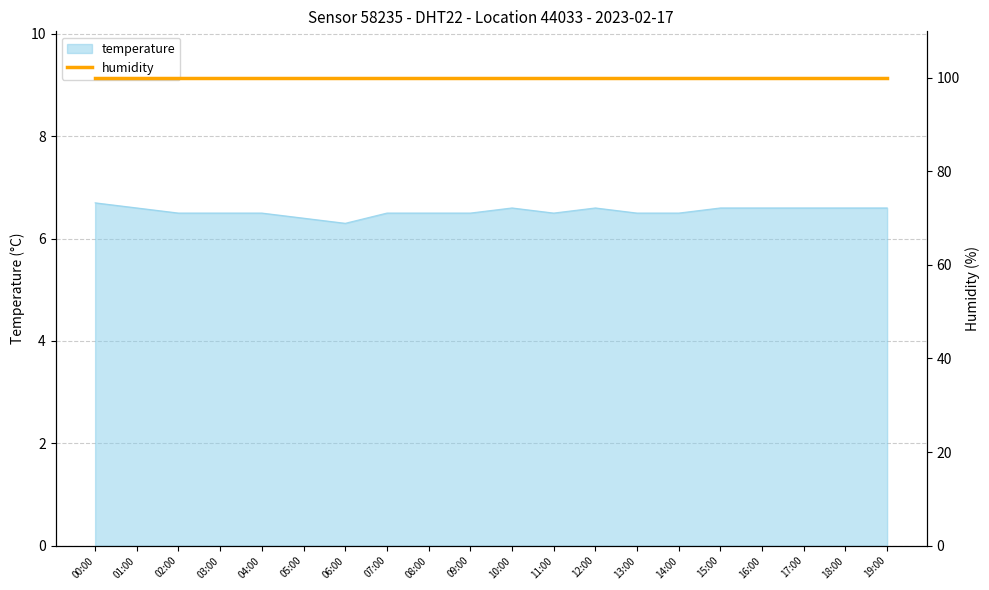

What is the value of the 17th point from the left?

6.6